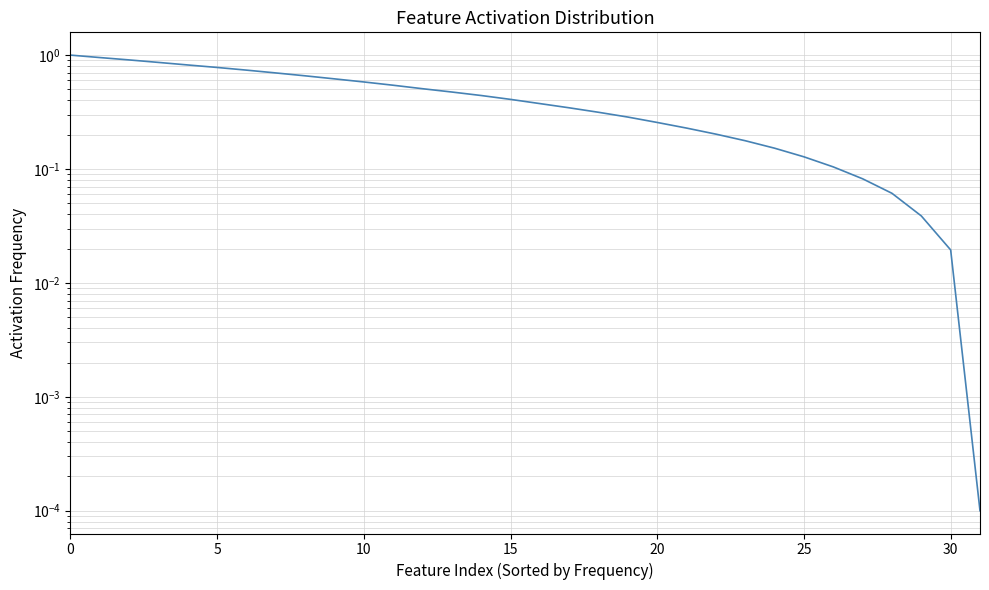

Count the number of data series in this chart.

1